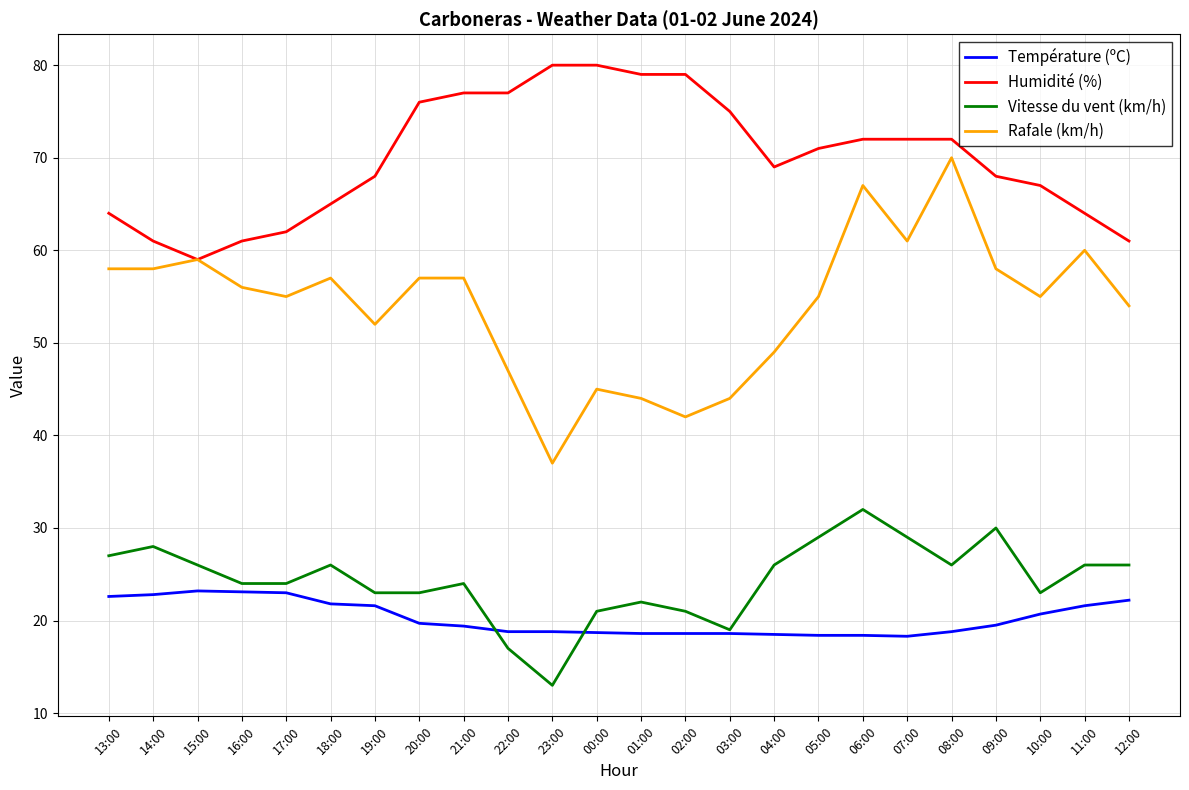

At which label does Température (ºC) first exceed 19?

13:00